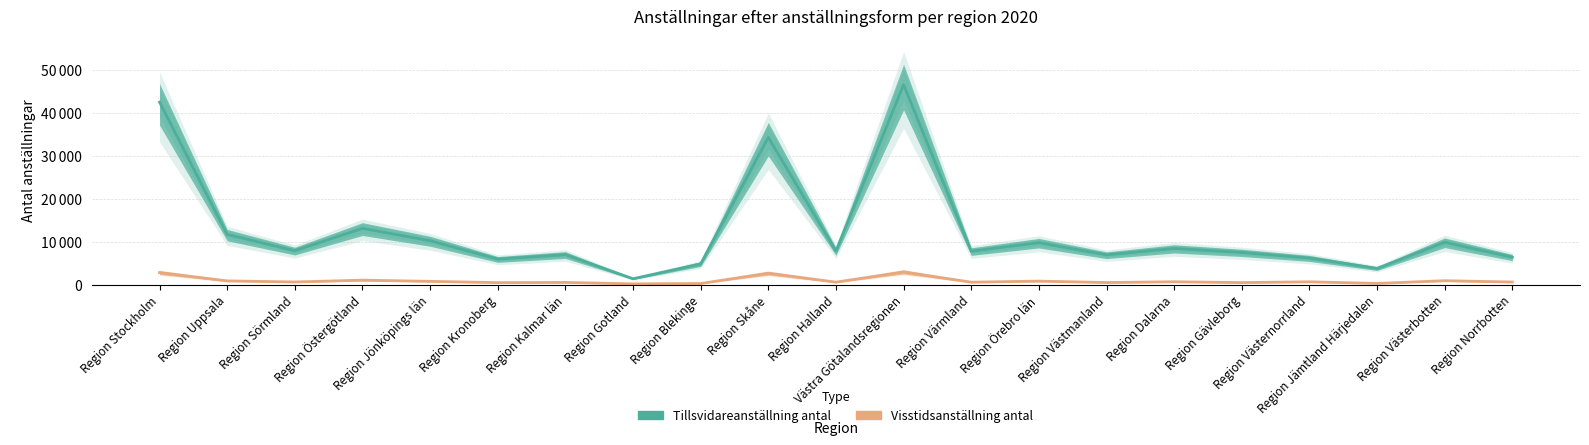

How many values in the Tillsvidareanställning antal series exceed 7822?

10